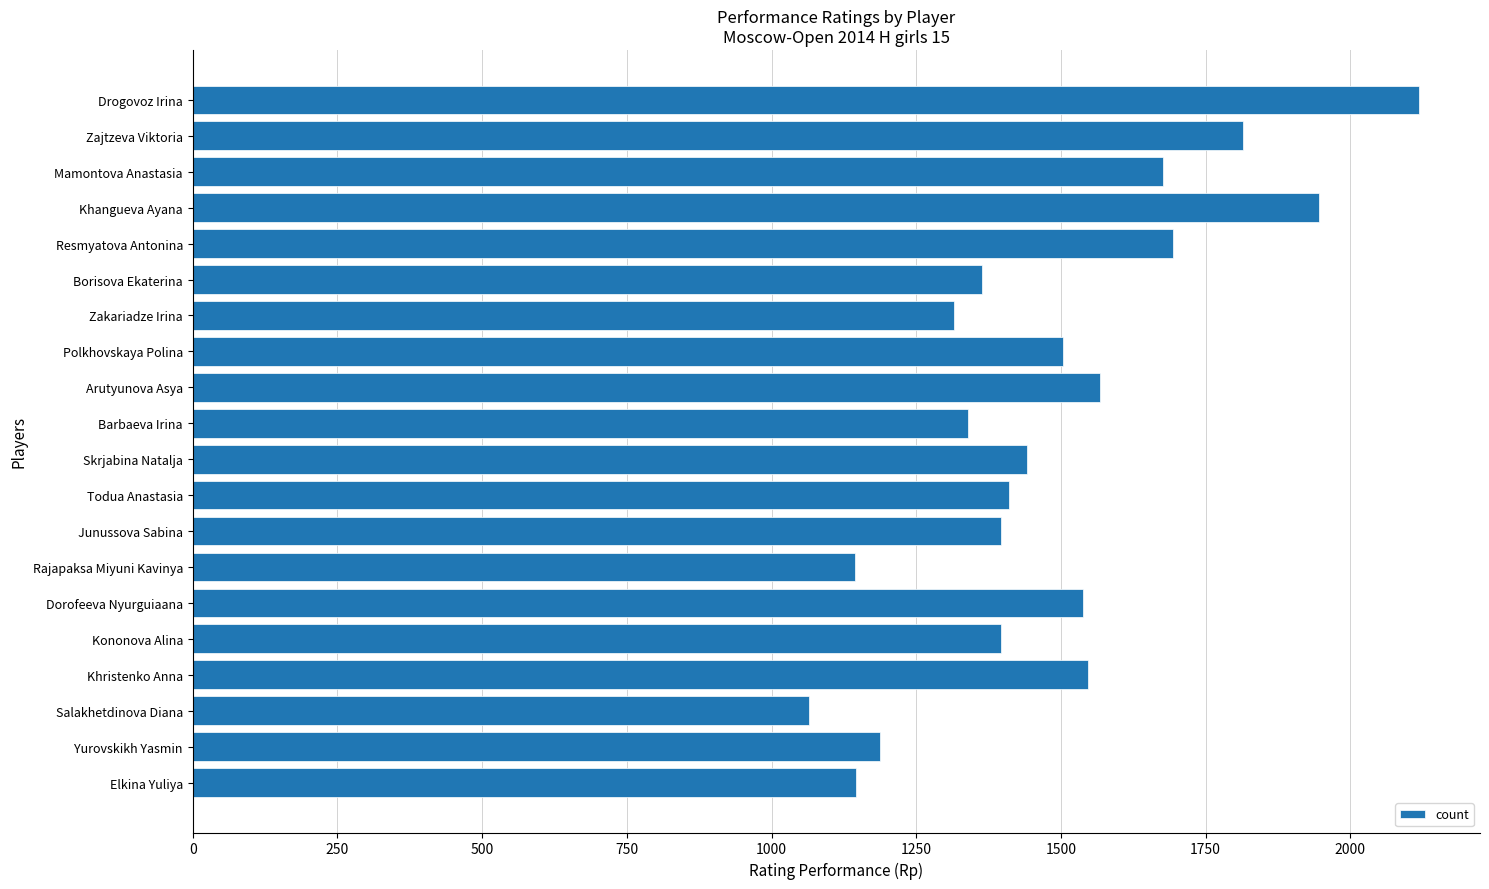

Which has a higher value, Zakariadze Irina or Skrjabina Natalja?

Skrjabina Natalja